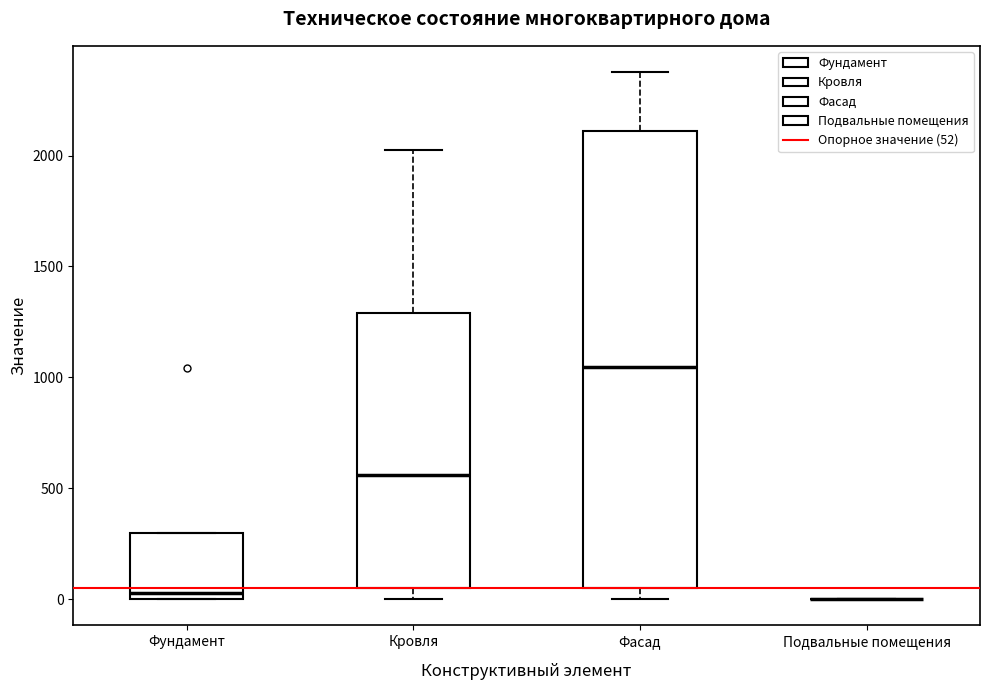

Reading left to right, transcribe this box plot: for each box, give where its median line is, the range the box spans, and where its two whiskers end, as read against the y-axis. The values are not printed on the chart, so give them approximately, as read against the axis.

Фундамент: median 50, box 0 to 300, whiskers 0 to 300
Кровля: median 550, box 50 to 1300, whiskers 0 to 2000
Фасад: median 1050, box 50 to 2100, whiskers 0 to 2400
Подвальные помещения: box collapsed to a line at 0, whiskers 0 to 0